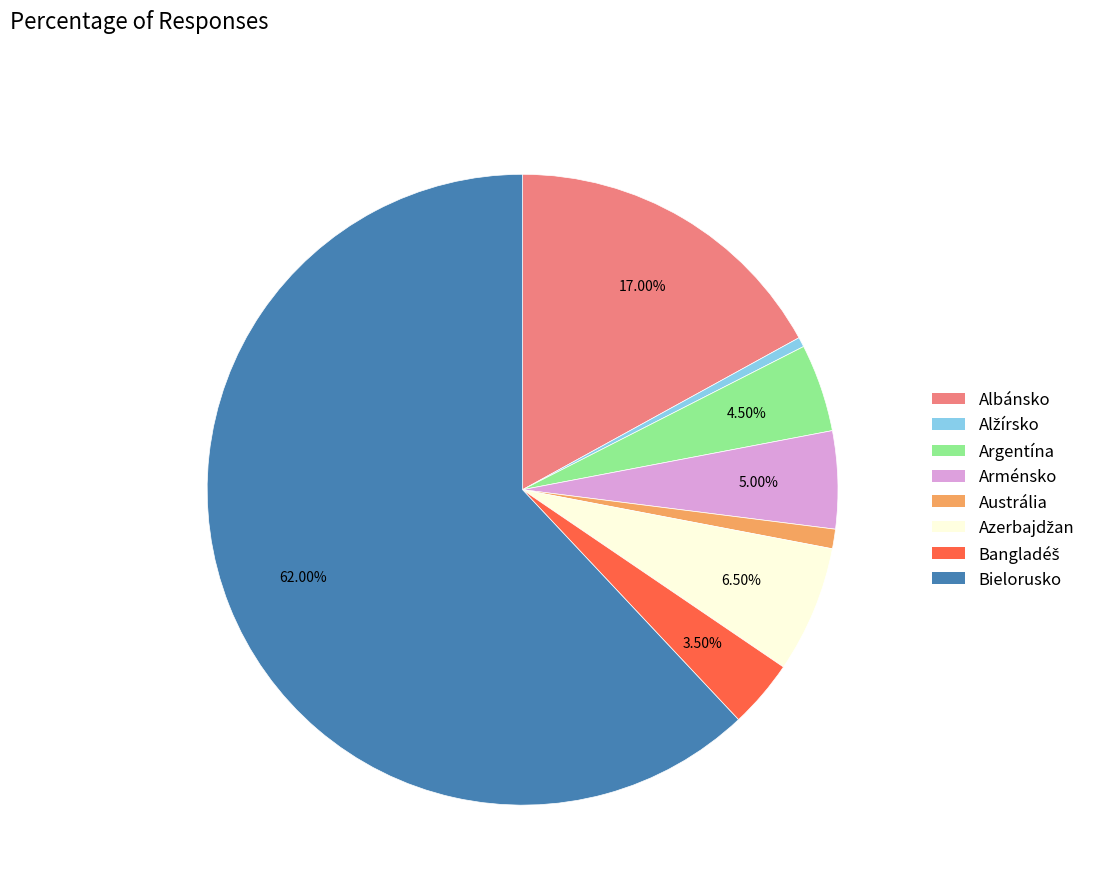

What is the largest slice in the pie chart?

Bielorusko